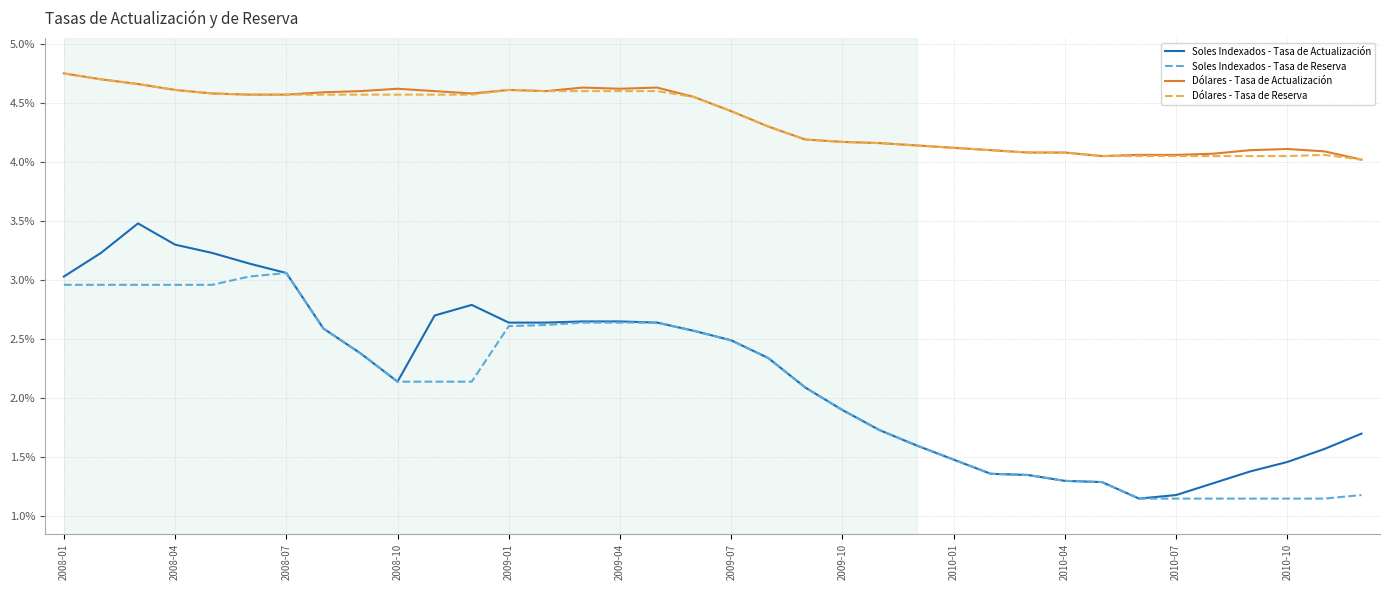

List the series in order of their peak value, highest first.

Dólares - Tasa de Actualización, Dólares - Tasa de Reserva, Soles Indexados - Tasa de Actualización, Soles Indexados - Tasa de Reserva